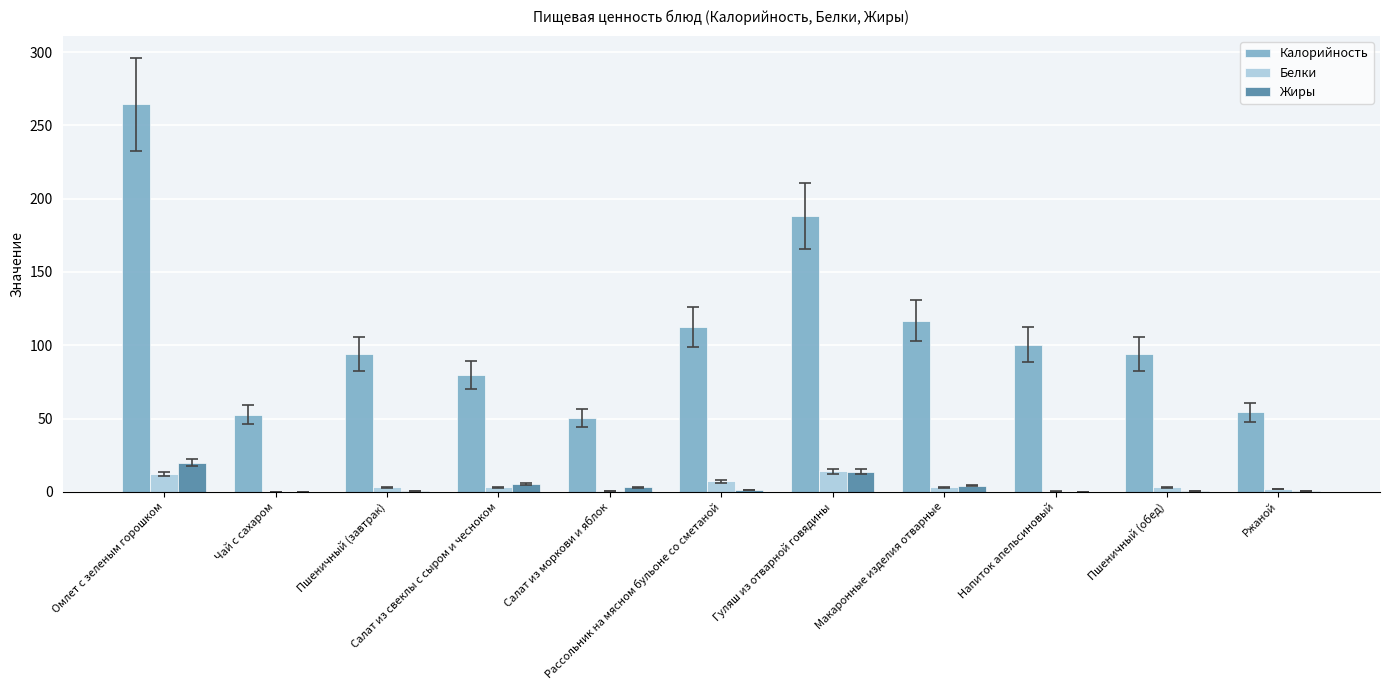

What is the maximum value shown in the chart?

264.4